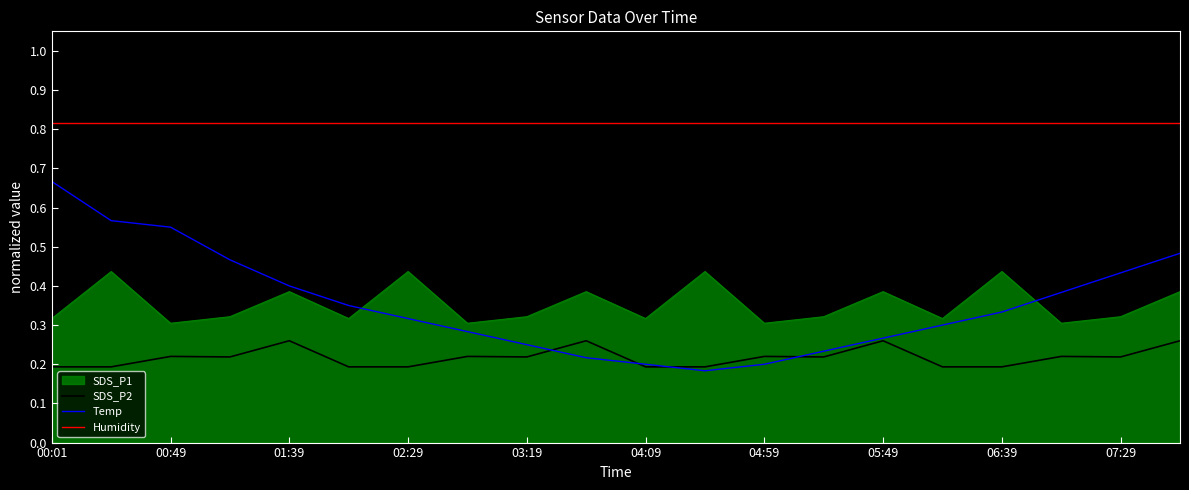

Which series has the largest total across all categories?

Humidity